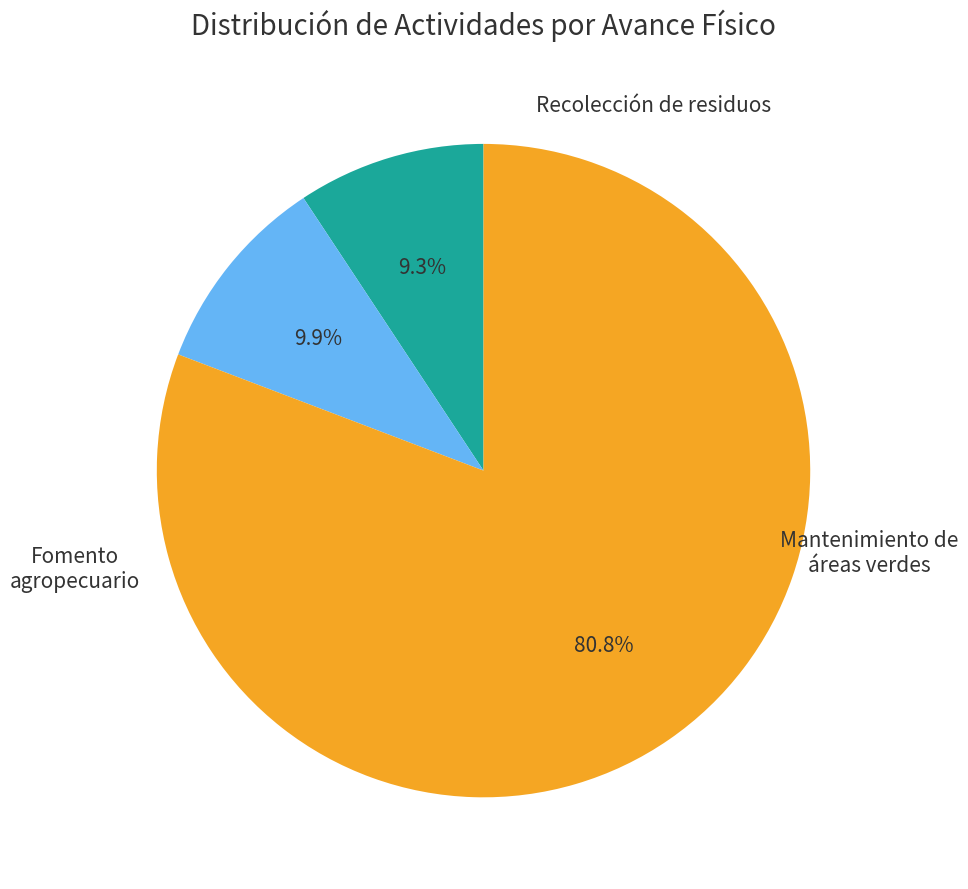

Is there a majority slice in this chart?

Yes